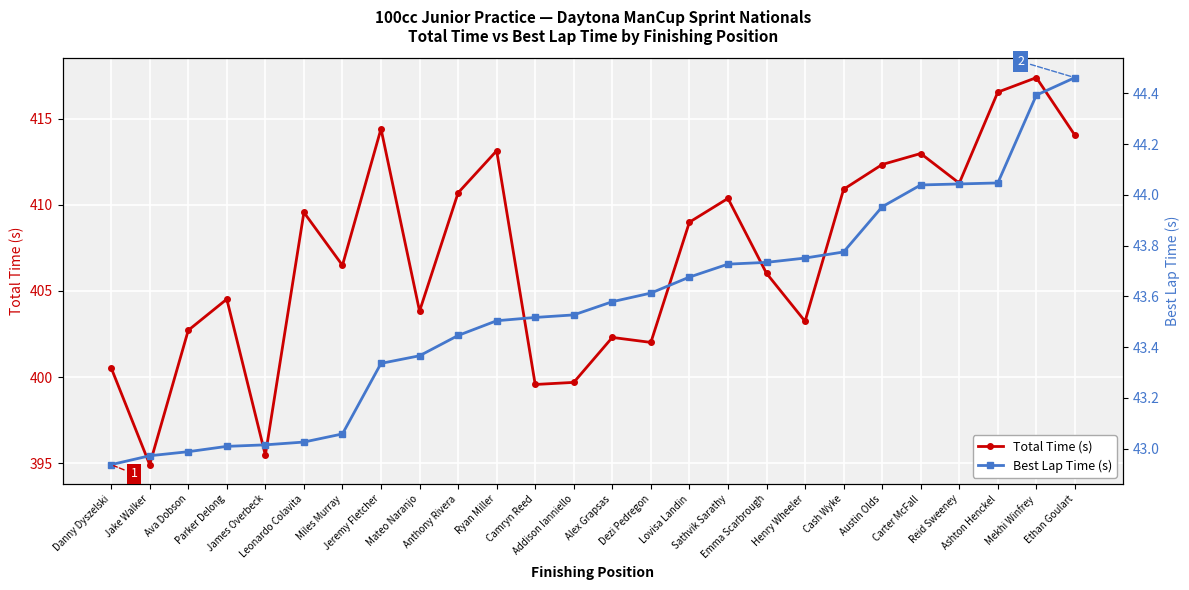

Which series has the largest range (max minus min)?

Total Time (s)